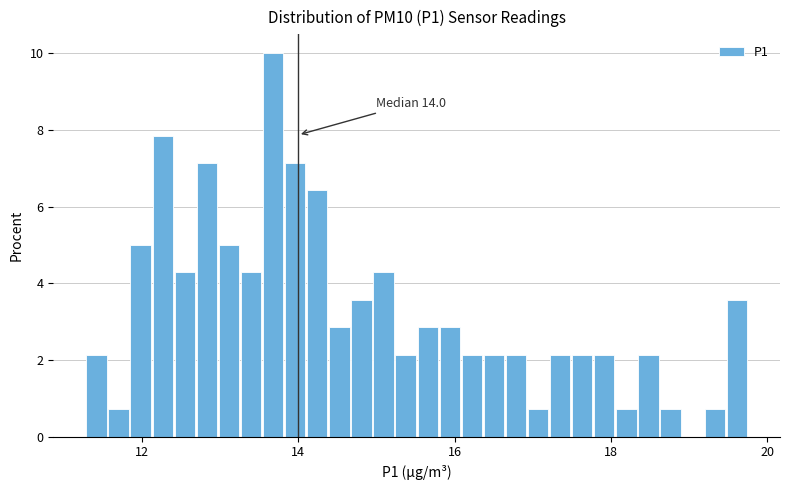

Read against the x-axis, roughly where is the centre of the tallest bar?

13.6